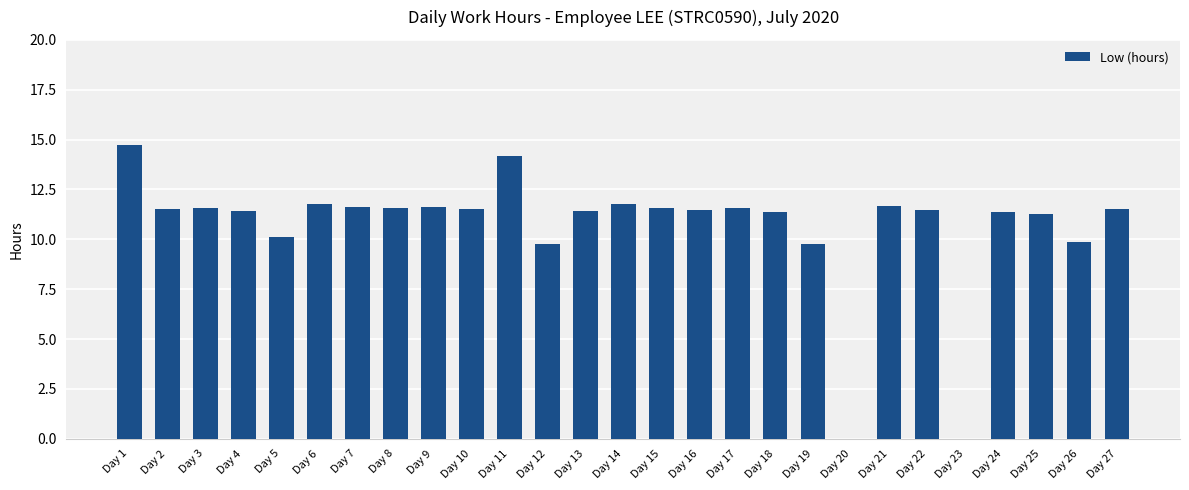

The value at Day 21 is 11.7. True or false?

True